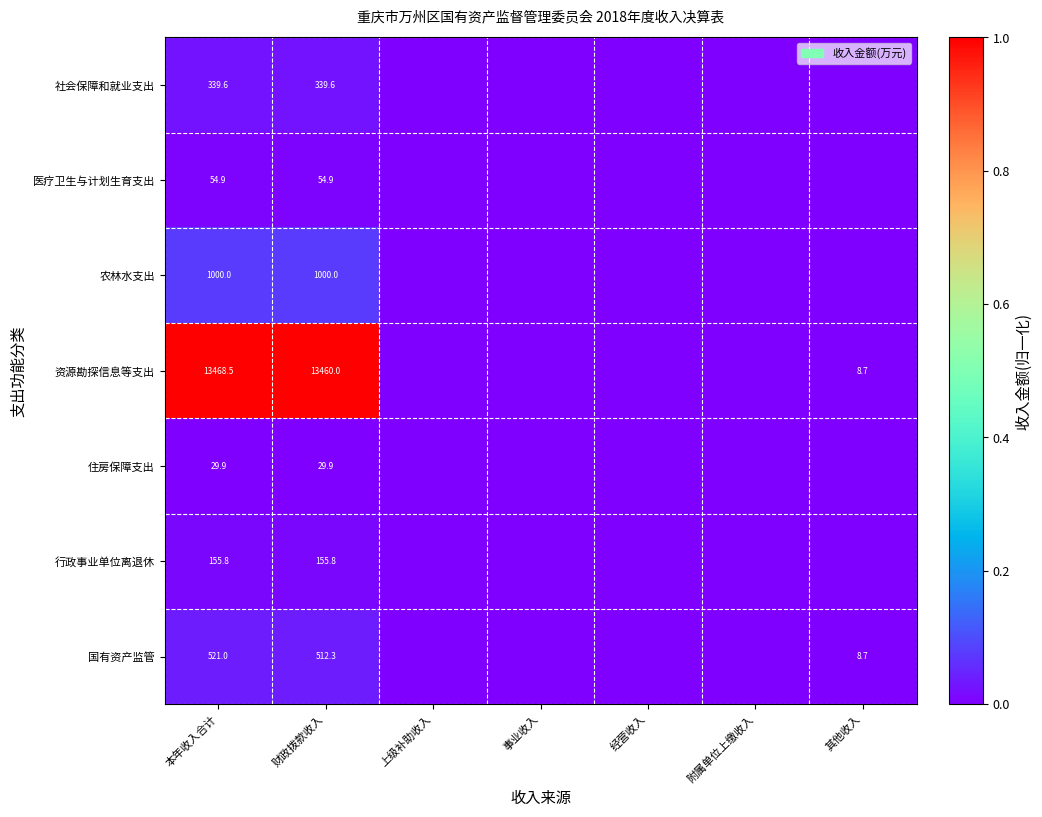

Is it true that 住房保障支出 equals 20.8 at 本年收入合计?

False